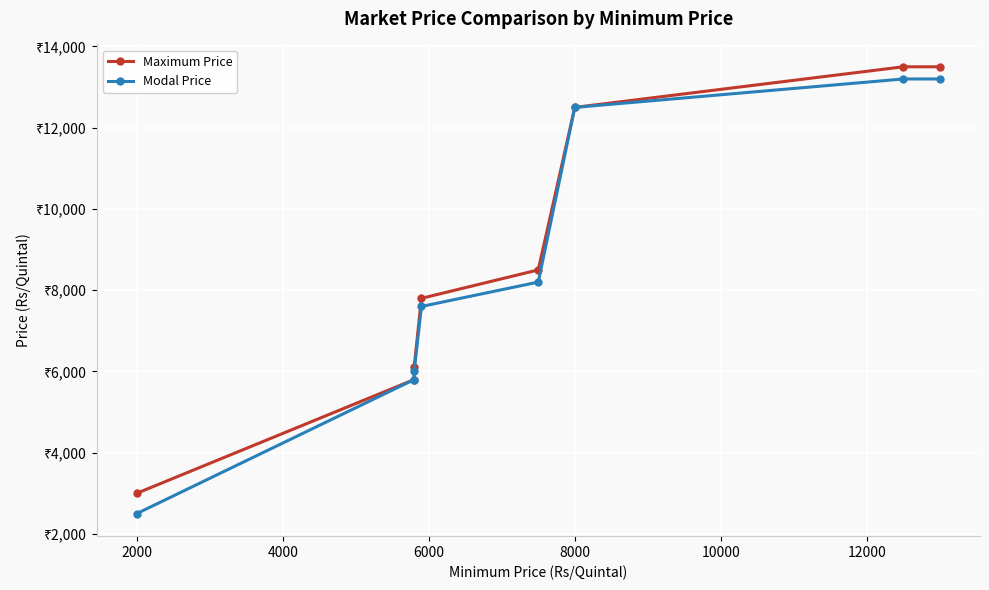

What is the total value across all series at 12000?

26700